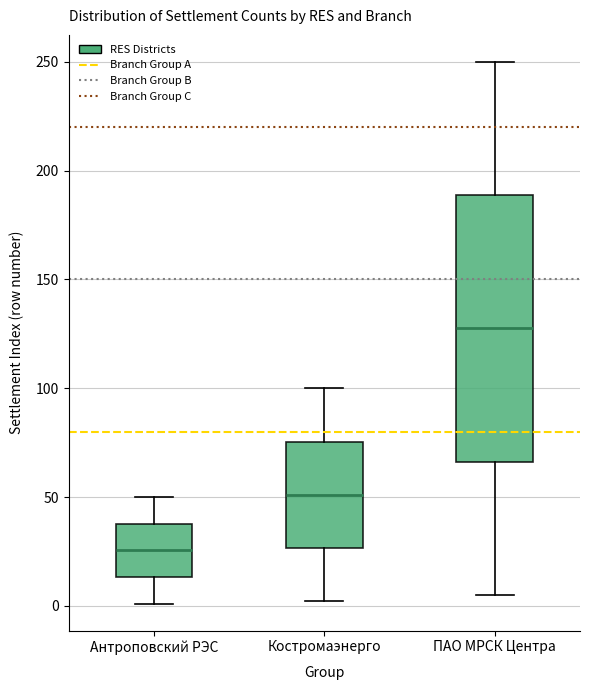

Which box is the tallest, from its lower edge to its upper edge?

ПАО МРСК Центра